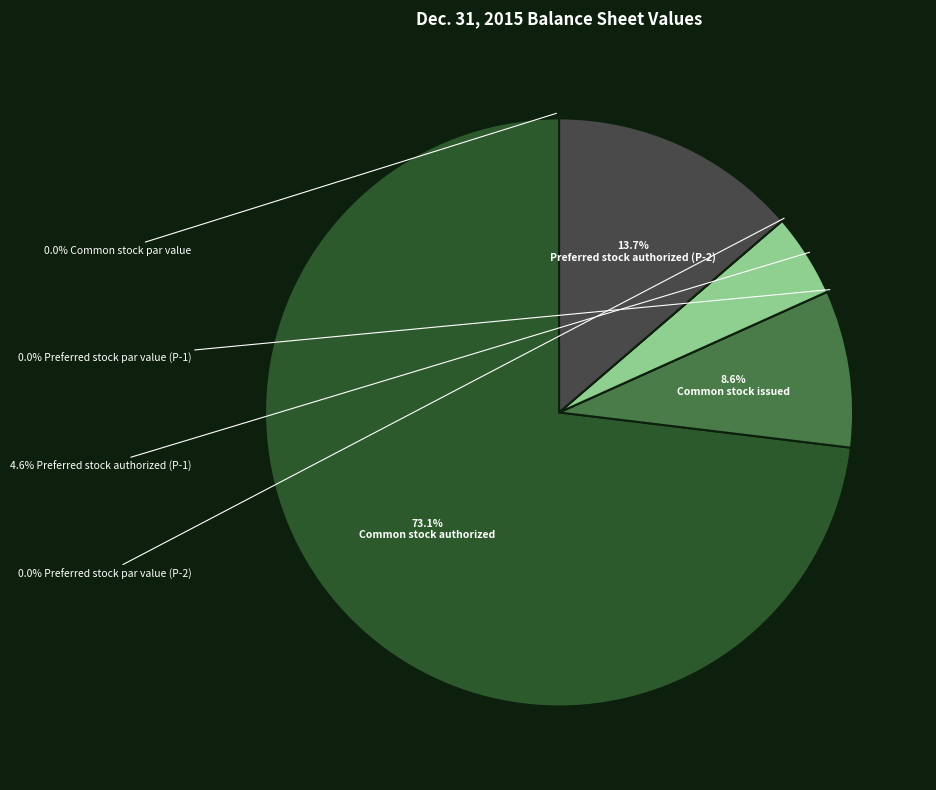

What is the change in value from Common stock issued to Preferred stock par value (P-1)?

-47307991.2